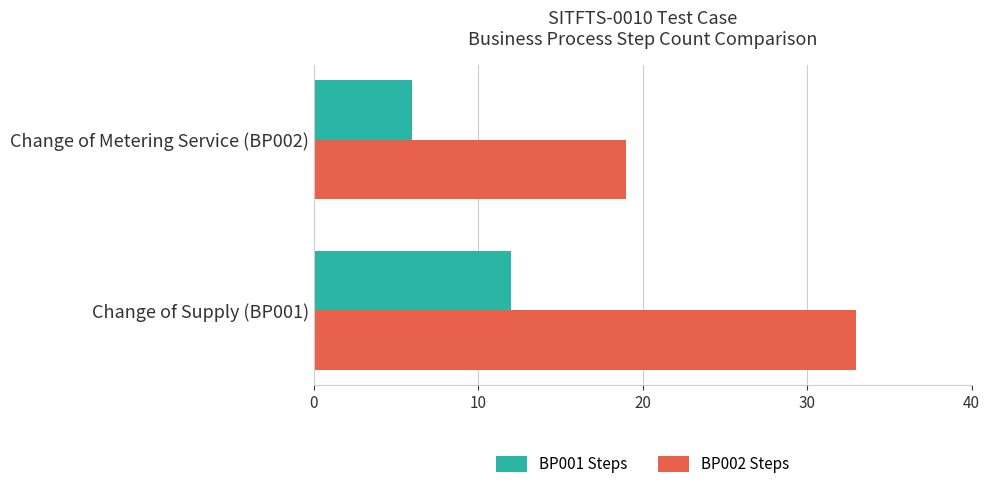

Rank the series by their average value, from highest to lowest.

BP002 Steps, BP001 Steps